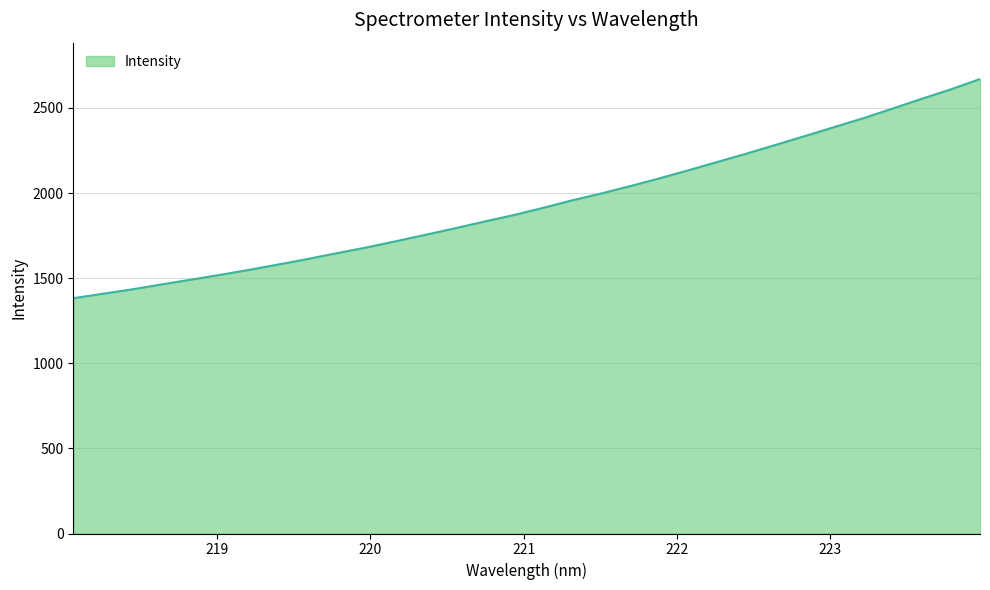

How many series are shown in this chart?

1